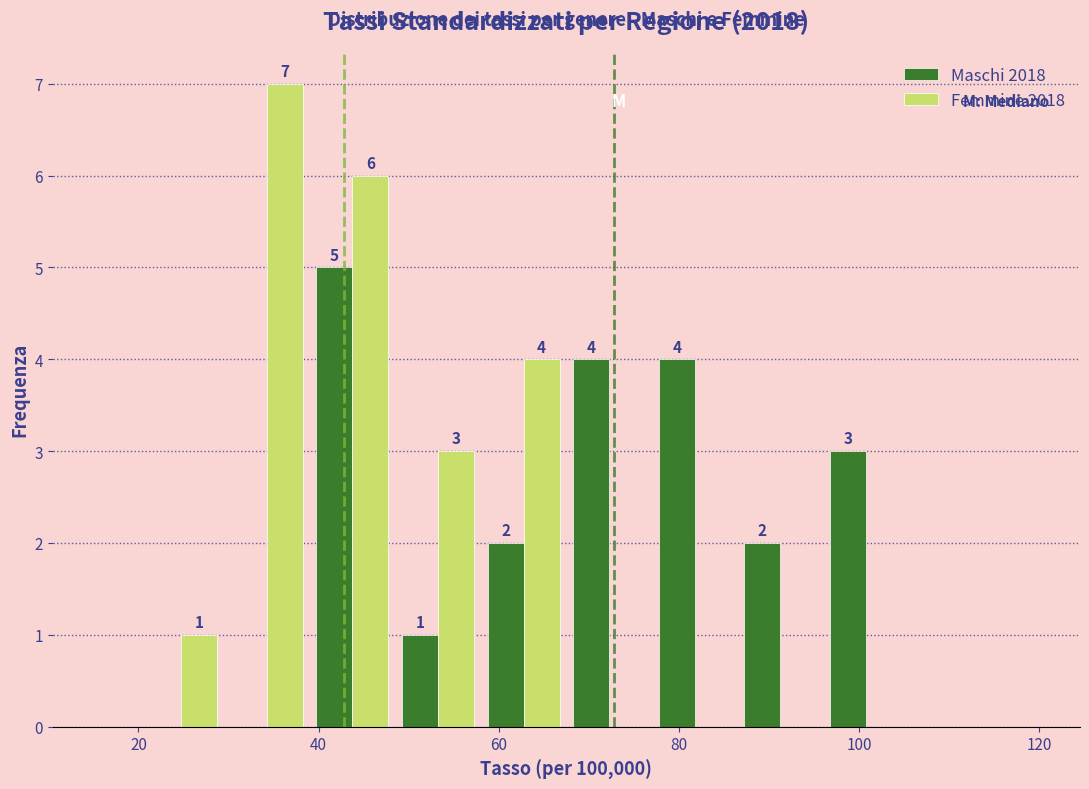

In the Maschi 2018 series, which range on the x-axis has the tallest bar?

39.0 to 48.5